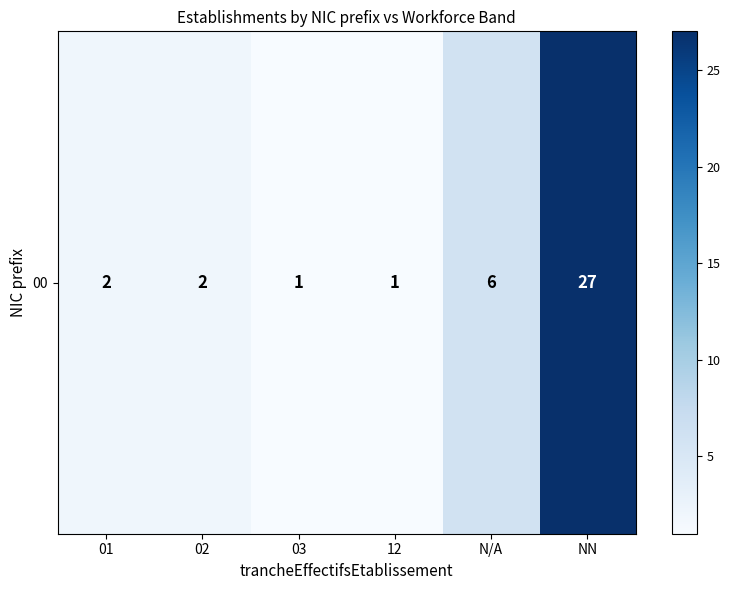

What is the difference between the values at N/A and 12?

5